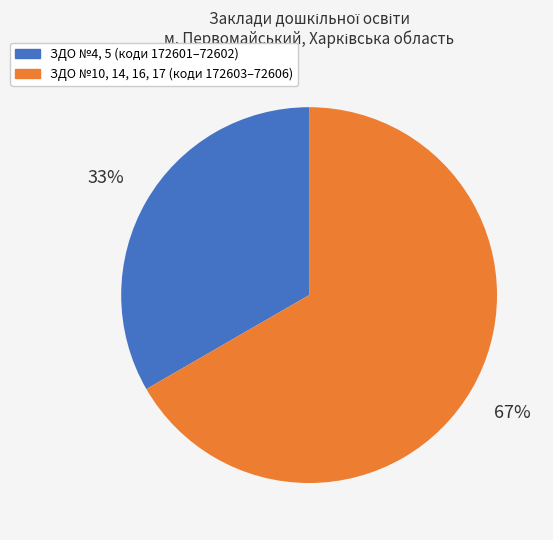

Is there a majority slice in this chart?

Yes